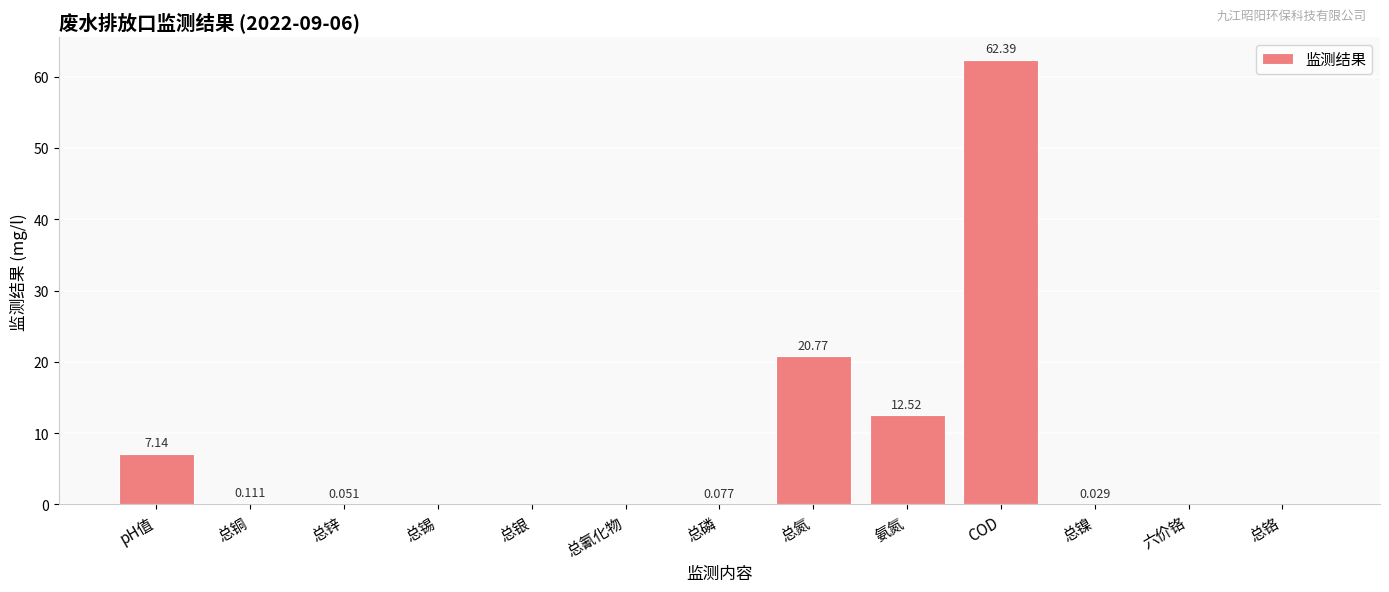

What is the change in value from 总氮 to 总镍?

-20.7